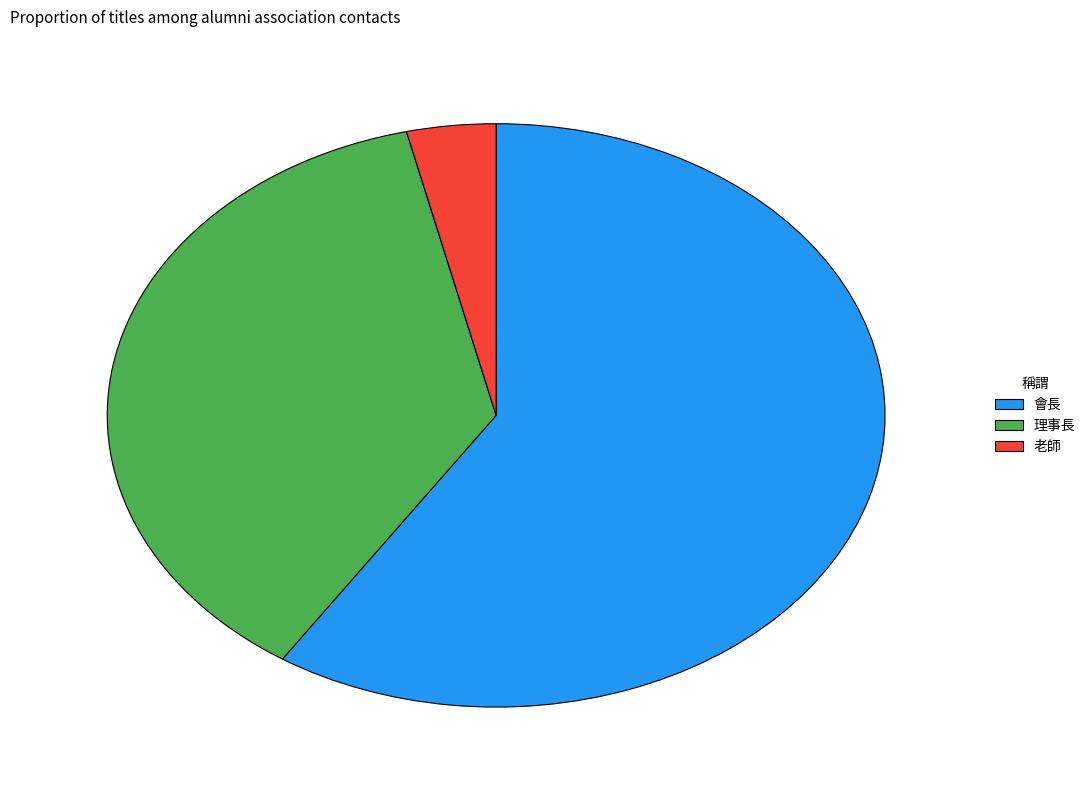

Is there any slice that represents more than half of the pie?

Yes